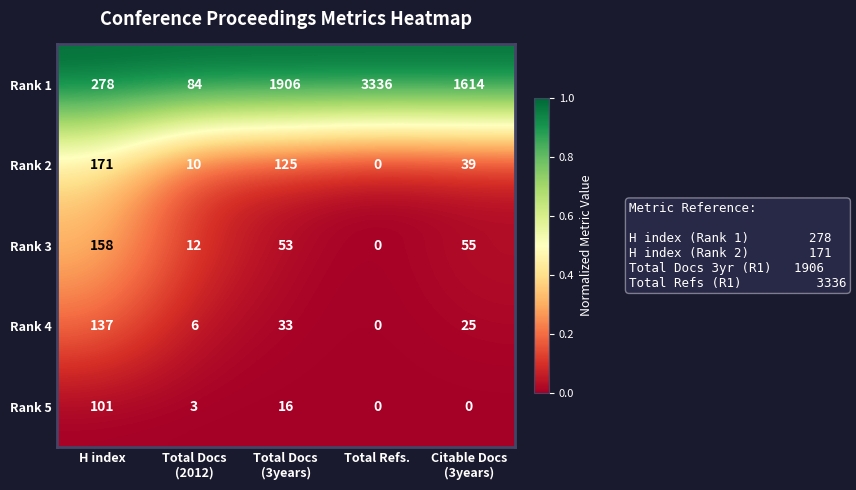

How many categories are shown in the chart?

5